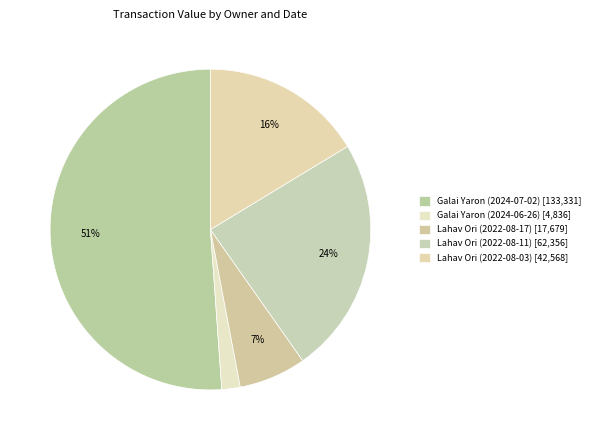

Which slice represents more than half of the pie?

Galai Yaron (2024-07-02)